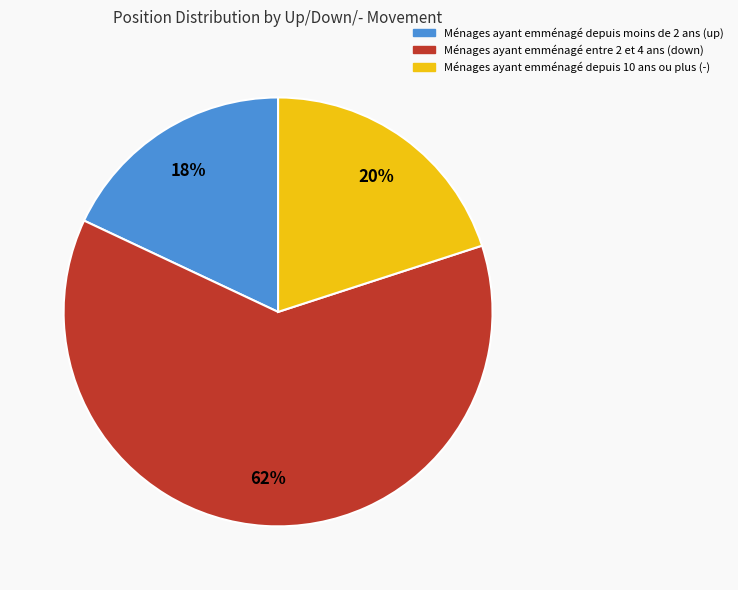

Is there any slice that represents more than half of the pie?

Yes